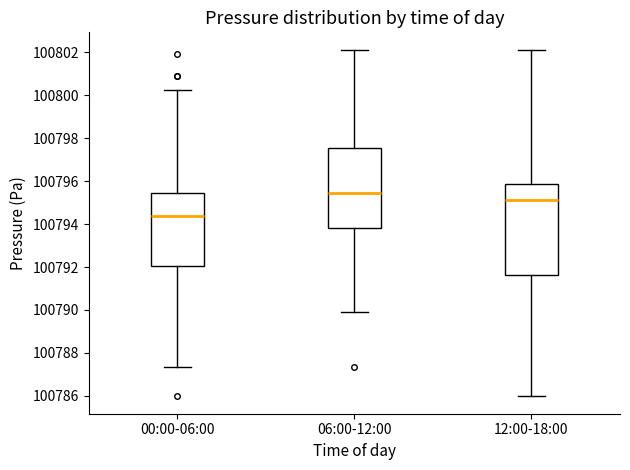

Reading left to right, read every box against the y-axis: the position of its median line, the range the box covers, and the ends of its whiskers. The values are not printed on the chart, so give them approximately, as read against the axis.

00:00-06:00: median 100794.4, box 100792.0 to 100795.4, whiskers 100787.4 to 100800.2
06:00-12:00: median 100795.4, box 100793.8 to 100797.6, whiskers 100789.8 to 100802.2
12:00-18:00: median 100795.2, box 100791.6 to 100795.8, whiskers 100786.0 to 100802.2